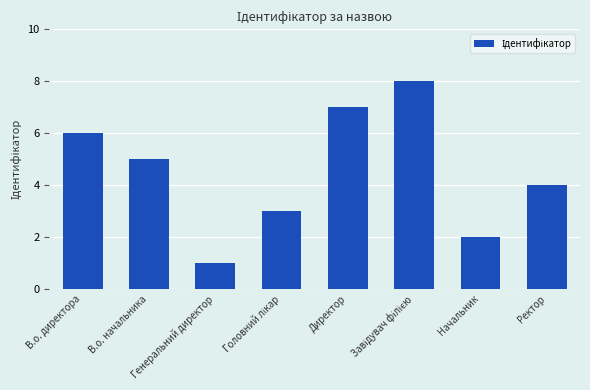

Where is the data nearest to the value 4?

Ректор